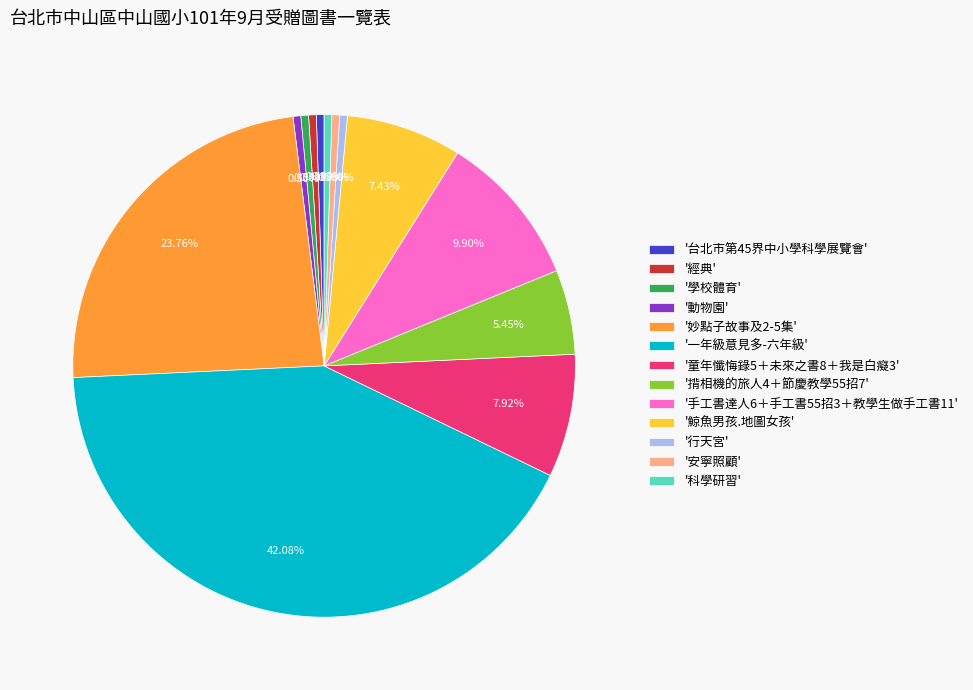

Between '安寧照顧' and '鯨魚男孩.地圖女孩', which is larger?

'鯨魚男孩.地圖女孩'